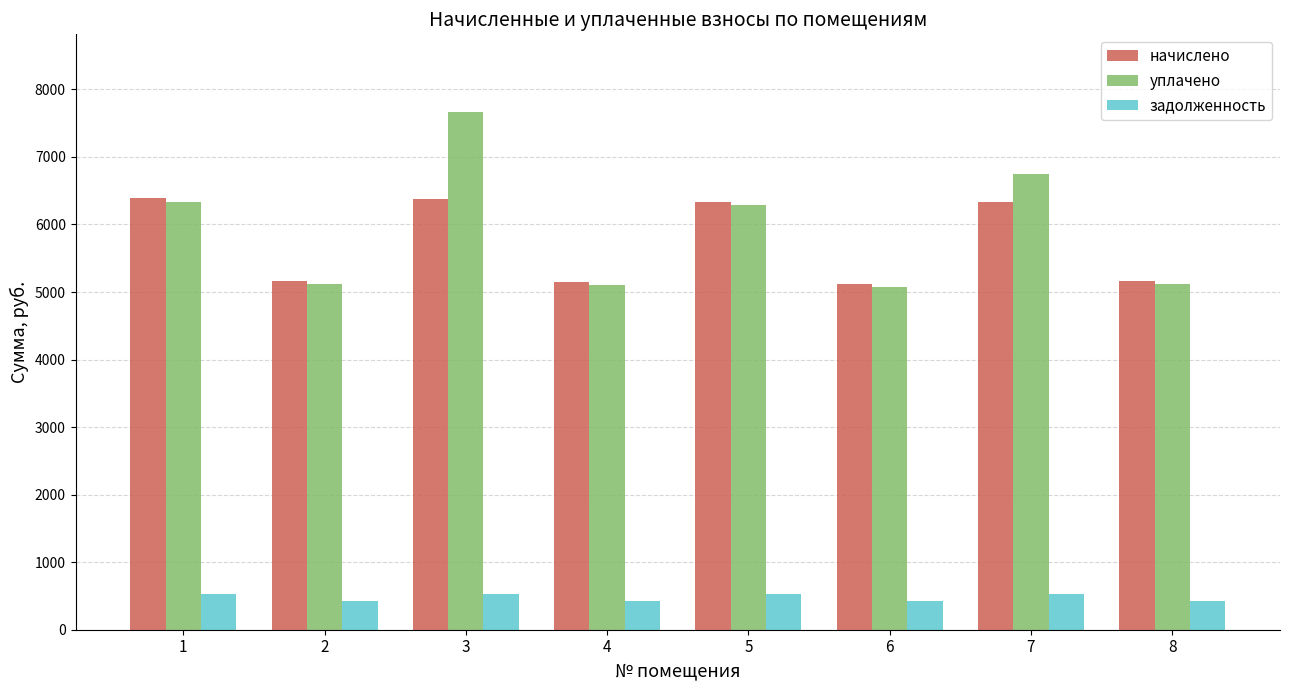

What is the minimum value shown in the chart?

427.1